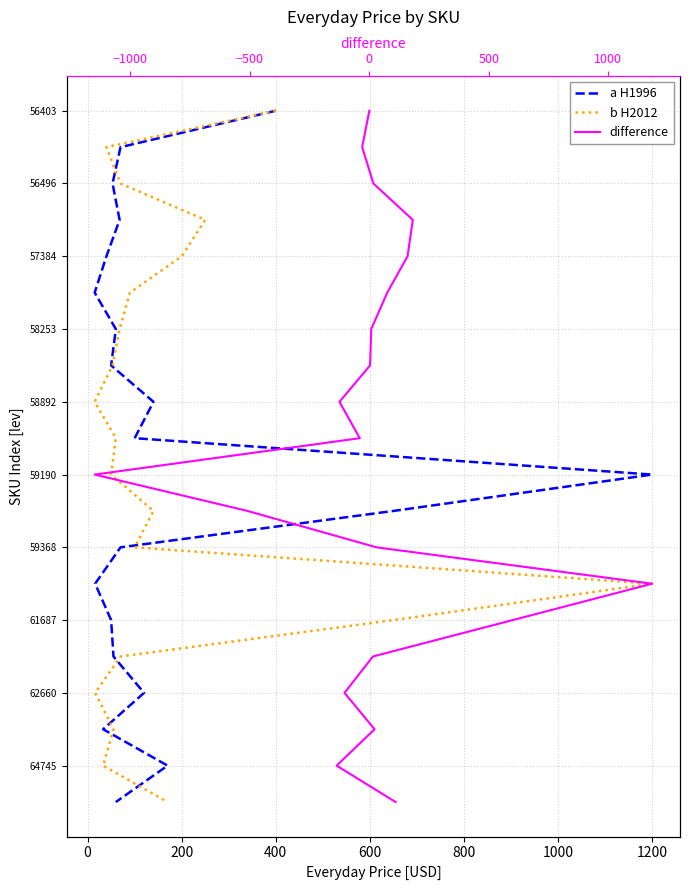

Between 0 and 800, which series saw the biggest shift?

a H1996